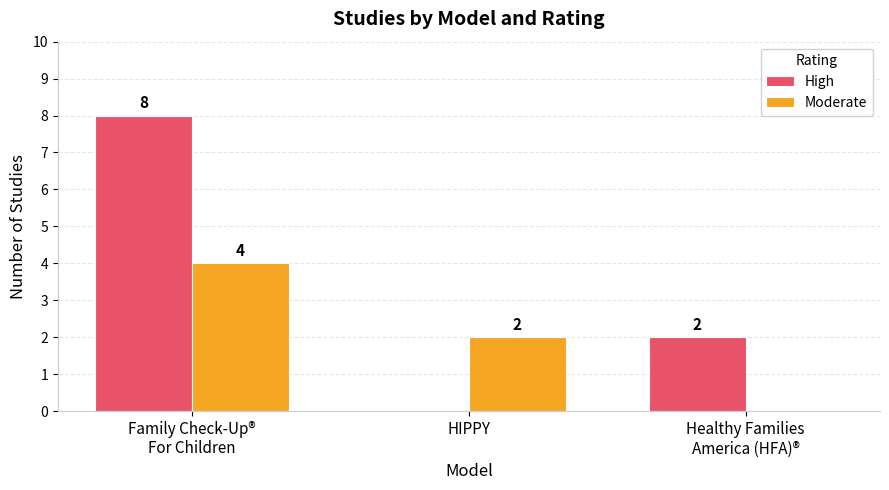

What are all the series names shown in the legend?

High, Moderate